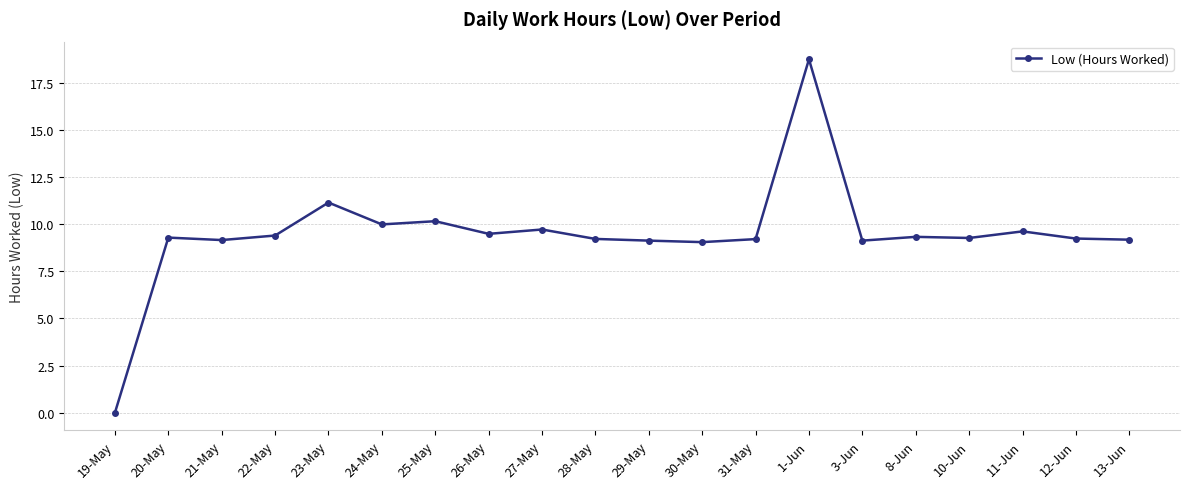

What is the sum of all values?

189.5